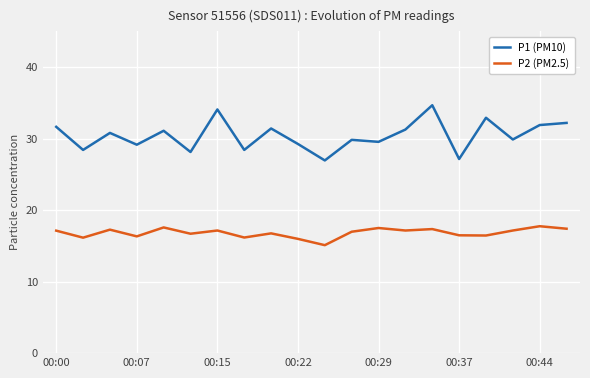

Rank the series by their maximum value, from highest to lowest.

P1 (PM10), P2 (PM2.5)